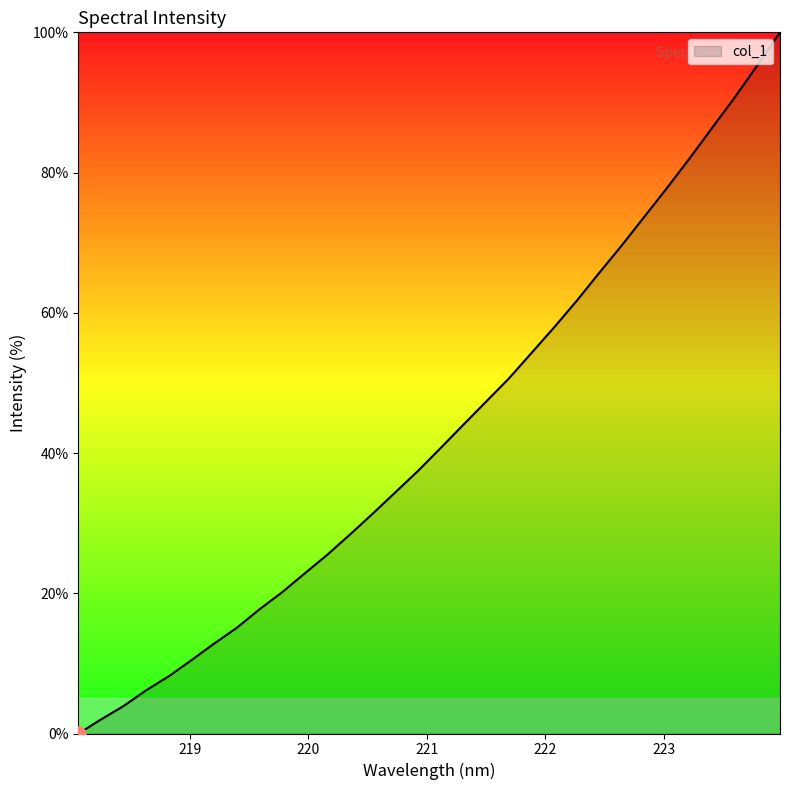

What is the difference between the maximum and minimum values?

100.0